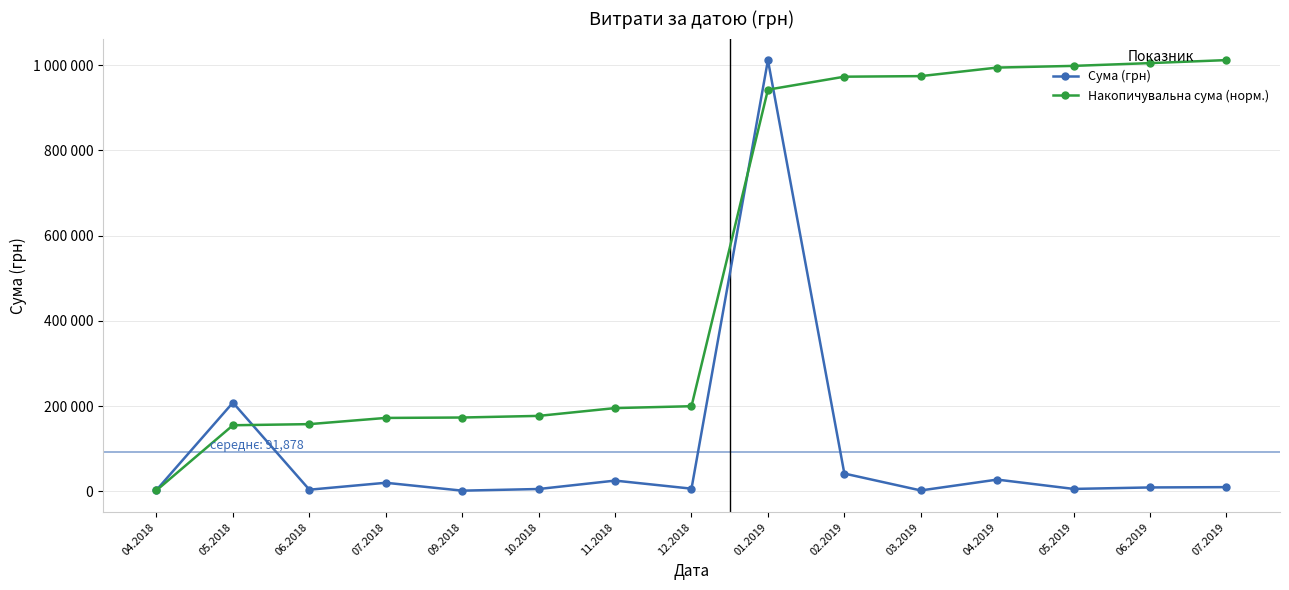

What are all the series names shown in the legend?

Сума (грн), Накопичувальна сума (норм.)